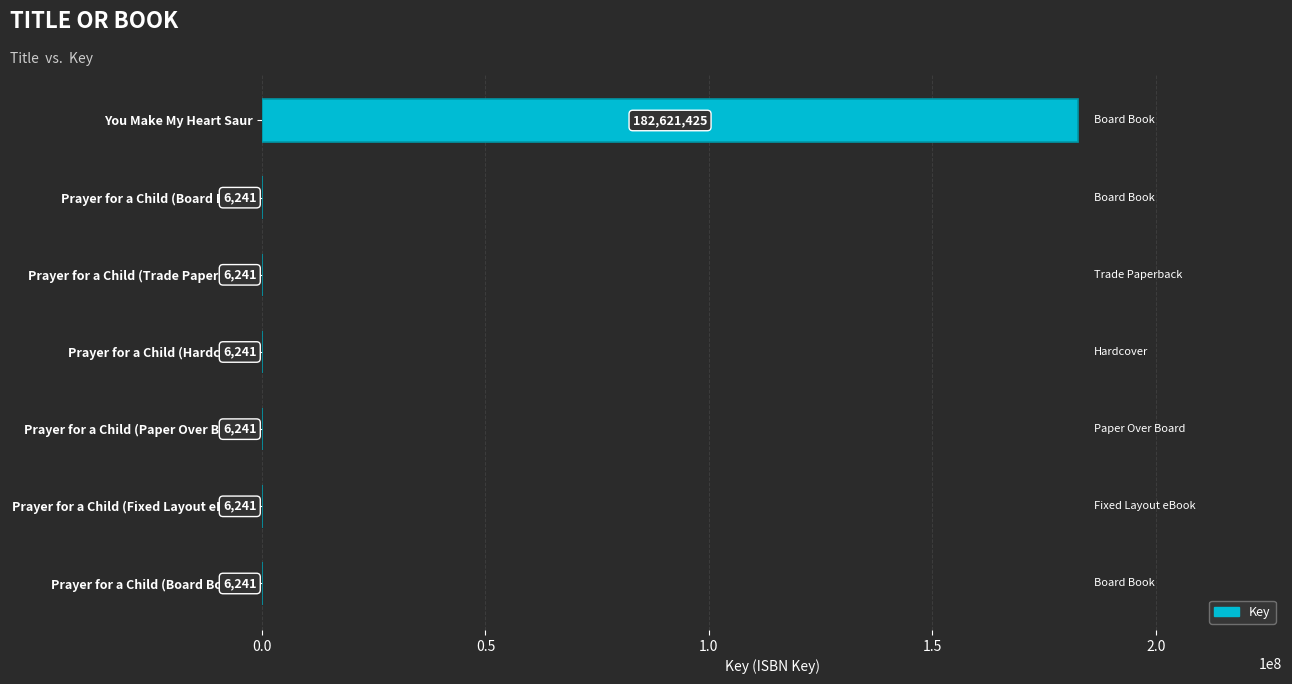

Which category has the highest value across all series?

You Make My Heart Saur